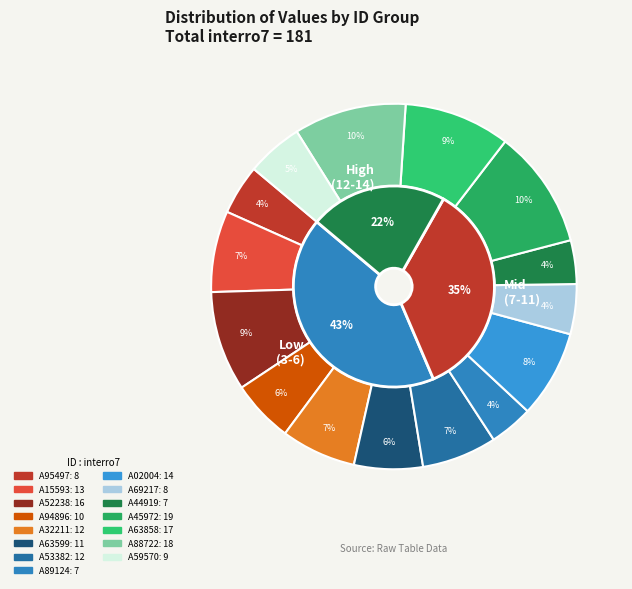

How many slices are in this pie chart?

15